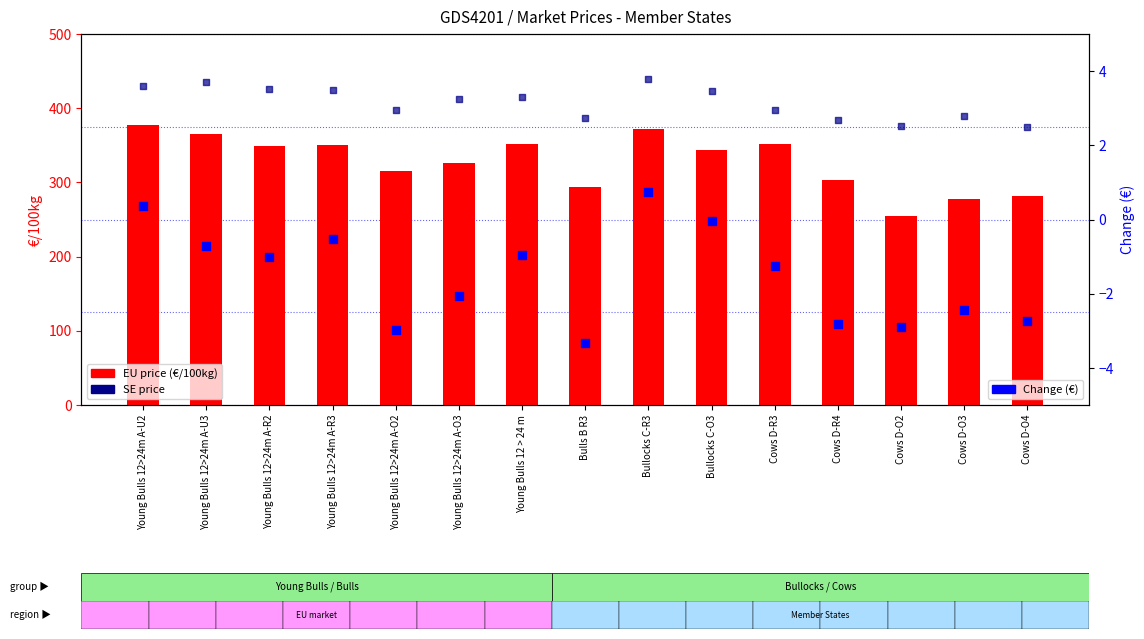

Which series has the largest total across all categories?

SE price